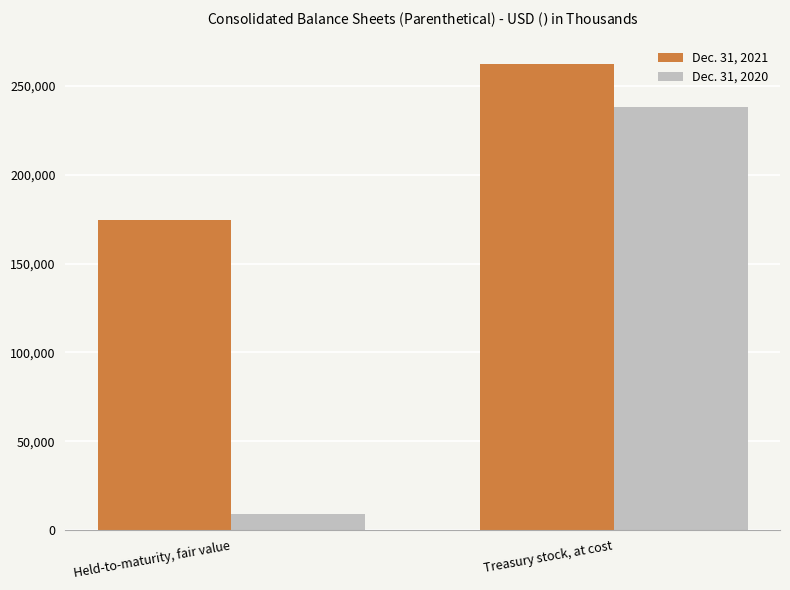

Reading right to left, transcribe all the data shown in this chart.

Dec. 31, 2021: 262578	174528
Dec. 31, 2020: 238252	9225